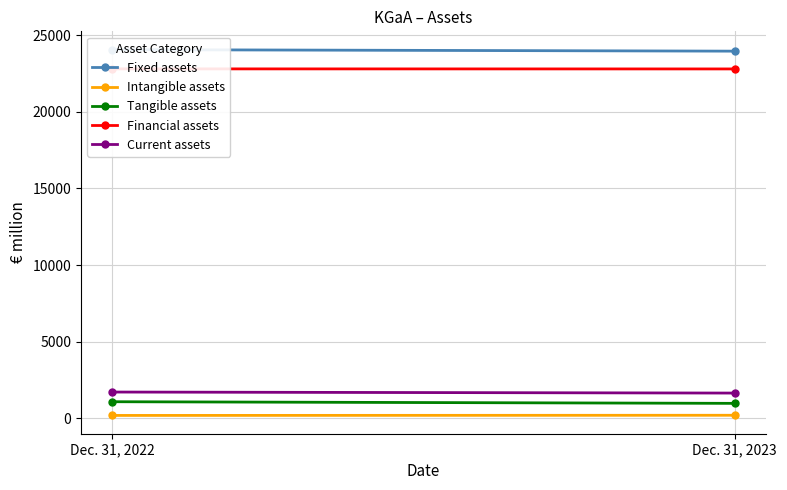

Reading left to right, extract all data points from this chart.

Fixed assets: 24065	23965
Intangible assets: 181	192
Tangible assets: 1076	969
Financial assets: 22808	22804
Current assets: 1708	1641